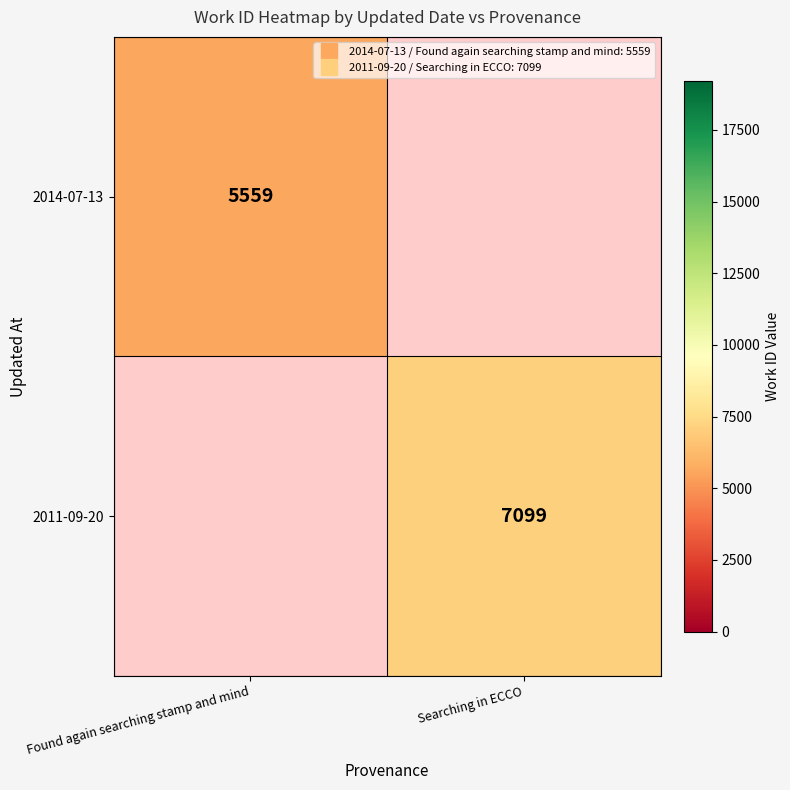

What is the sum of the 2014-07-13 values at Searching in ECCO and Found again searching stamp and mind?

5559